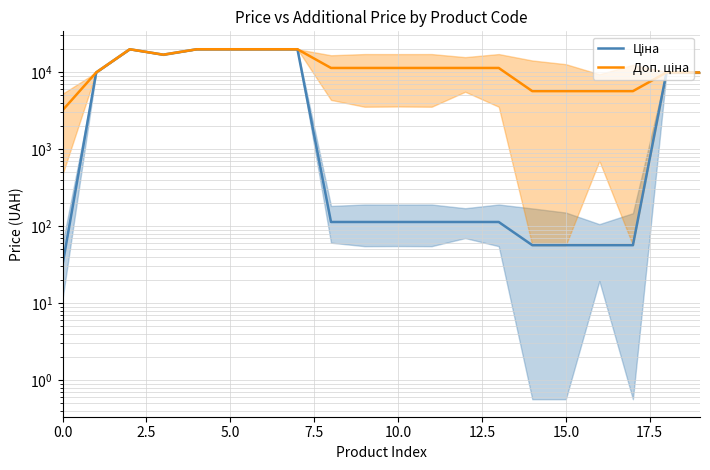

True or false: Доп. ціна and Ціна cross at least once.

False